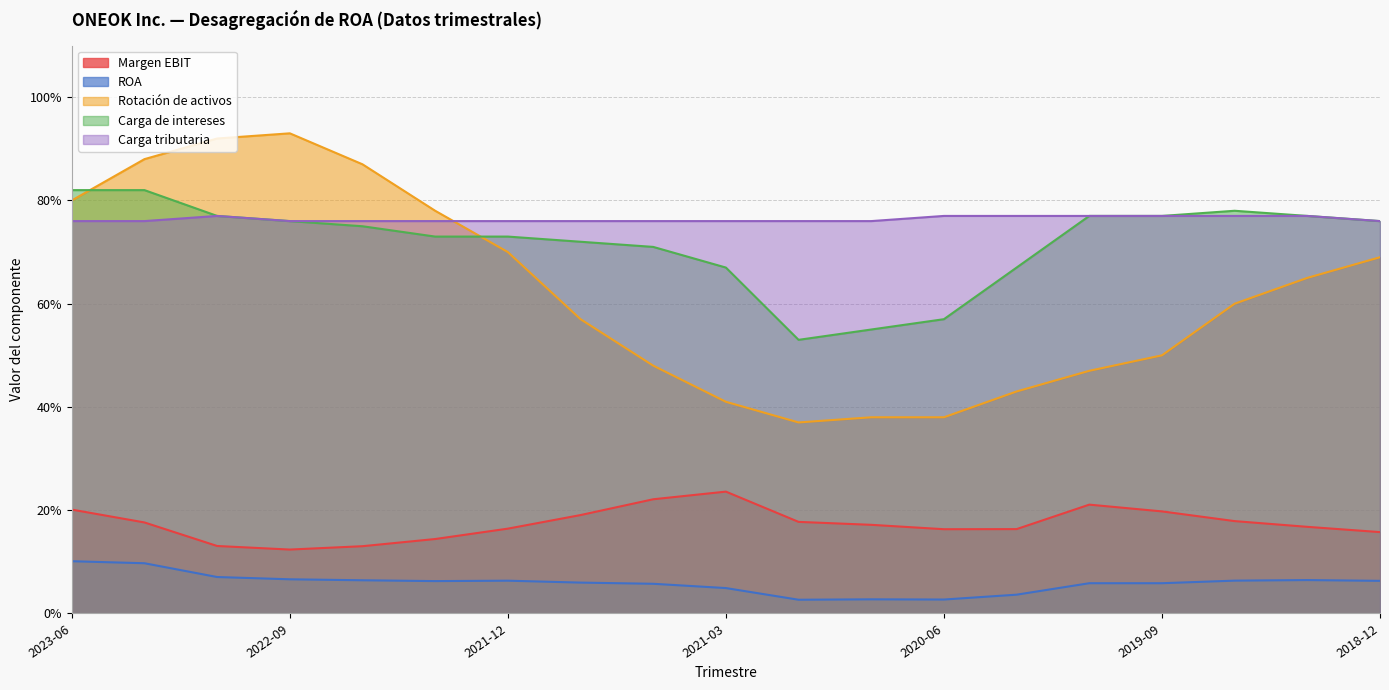

In ROA, how many points are higher than both neighbors (excluding endpoints)?

3